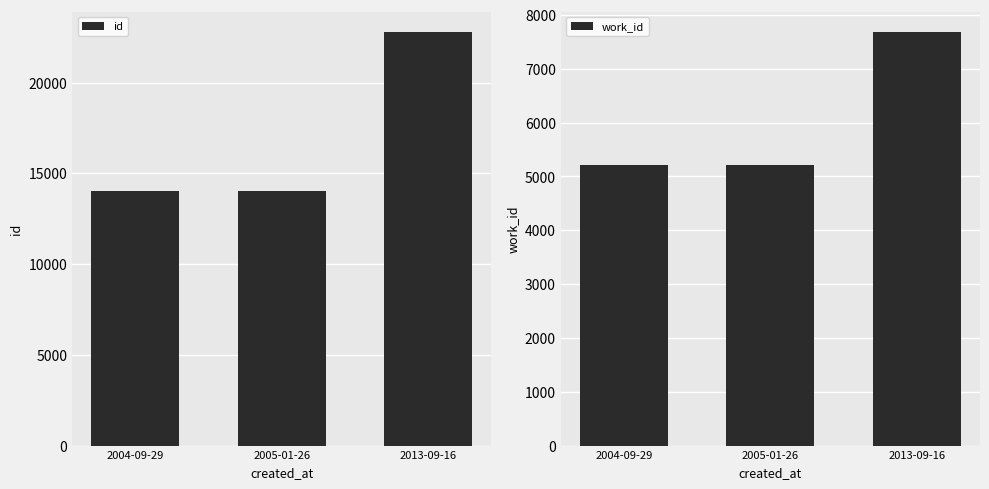

What is the label of the 2nd bar from the right?

2005-01-26